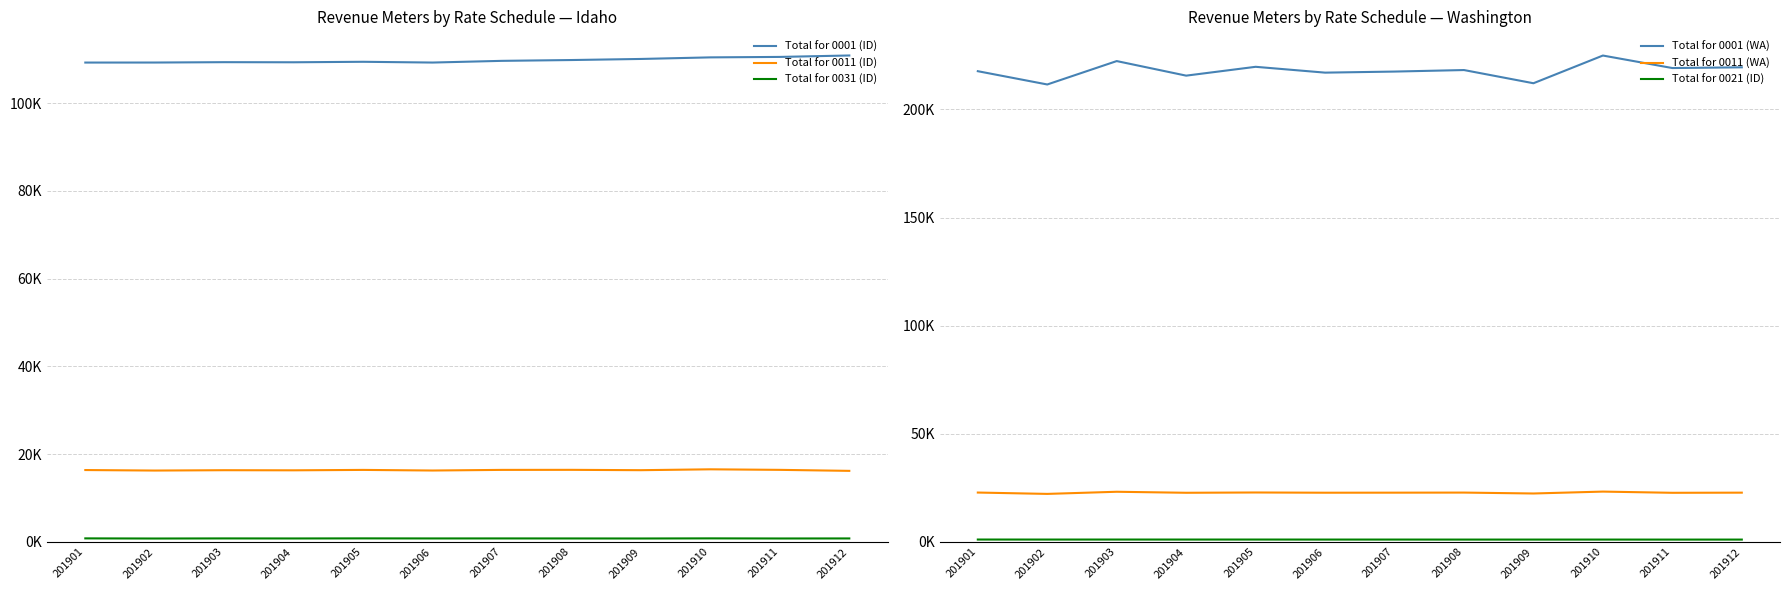

Reading right to left, list all the values displayed in this chart.

Total for 0001 (ID): 201912=110900	201911=110573	201910=110469	201909=110109	201908=109863	201907=109677	201906=109289	201905=109463	201904=109351	201903=109375	201902=109293	201901=109286
Total for 0011 (ID): 201912=16181	201911=16409	201910=16533	201909=16334	201908=16413	201907=16402	201906=16259	201905=16397	201904=16305	201903=16330	201902=16251	201901=16367
Total for 0031 (ID): 201912=770	201911=760	201910=785	201909=758	201908=767	201907=773	201906=769	201905=784	201904=765	201903=775	201902=752	201901=784
Total for 0001 (WA): 201912=219477	201911=219143	201910=224928	201909=212112	201908=218216	201907=217513	201906=217018	201905=219714	201904=215628	201903=222366	201902=211540	201901=217684
Total for 0011 (WA): 201912=22739	201911=22673	201910=23230	201909=22354	201908=22772	201907=22734	201906=22711	201905=22817	201904=22684	201903=23152	201902=22164	201901=22789
Total for 0021 (ID): 201912=1034	201911=1028	201910=1038	201909=1036	201908=1035	201907=1044	201906=1041	201905=1053	201904=1048	201903=1053	201902=1045	201901=1055